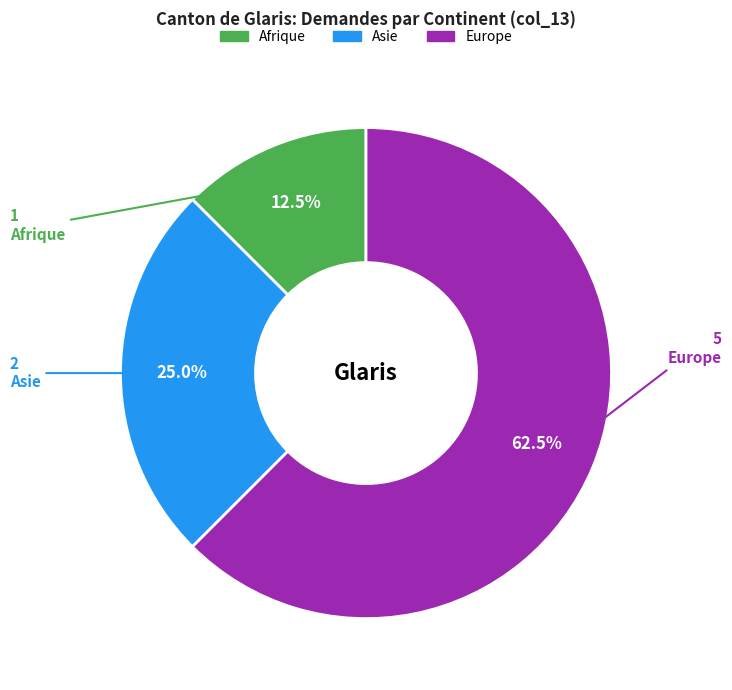

Is there any slice that represents more than half of the pie?

Yes